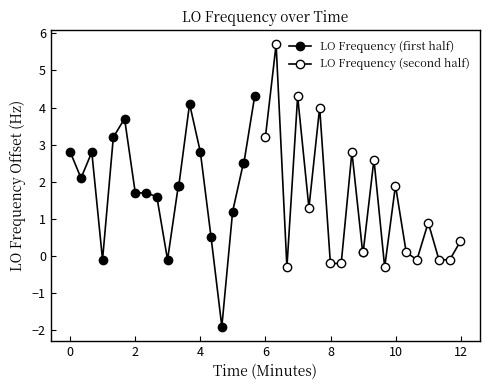

How many times do LO Frequency (first half) and LO Frequency (second half) cross each other?

11